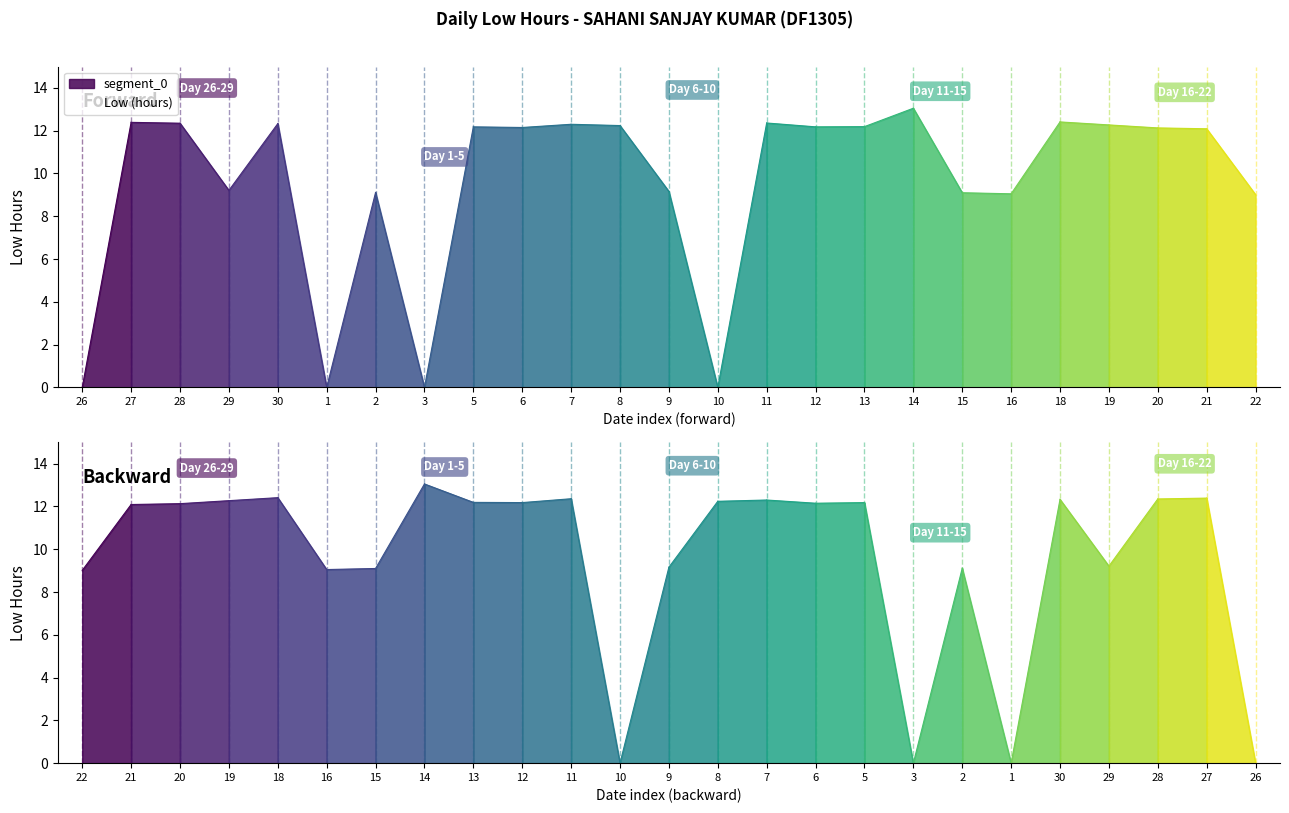

How many points are lower than both their immediate neighbors (excluding endpoints)?

7